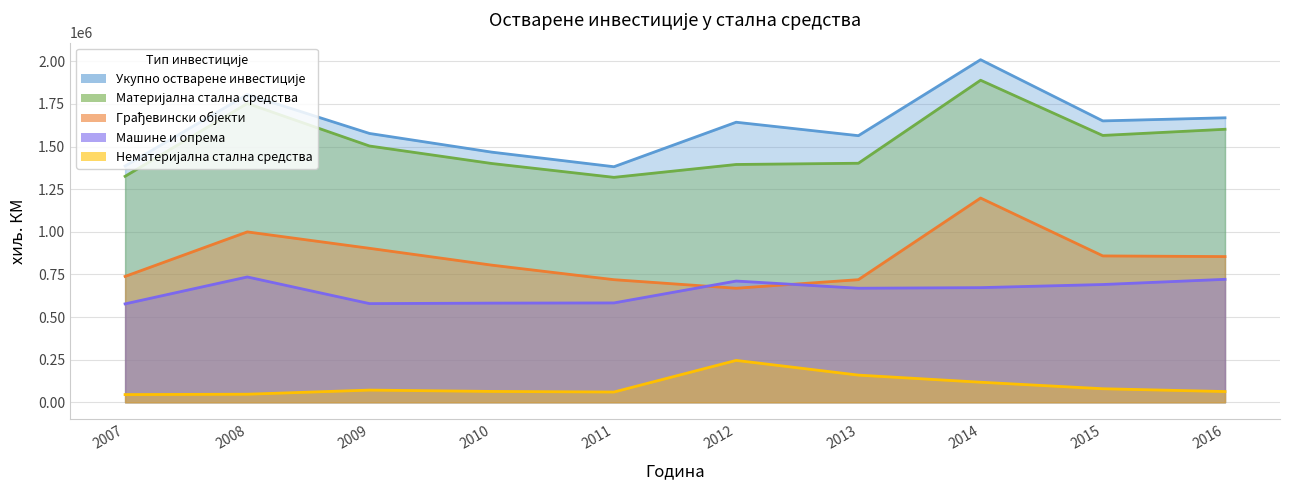

What is the value of the Машине и опрема point at the 7th from the left?

668968